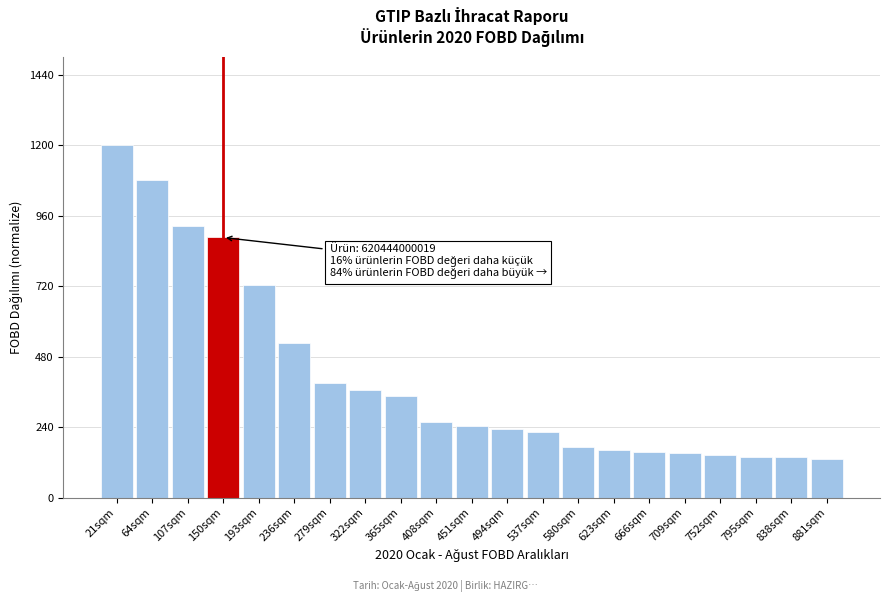

What is the greatest value displayed?

1200.0